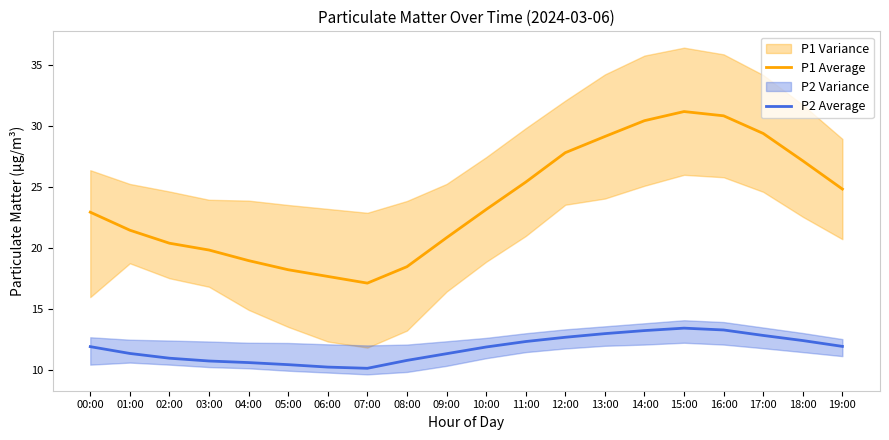

What is the difference between the maximum and minimum values in the P2 Average series?

3.3